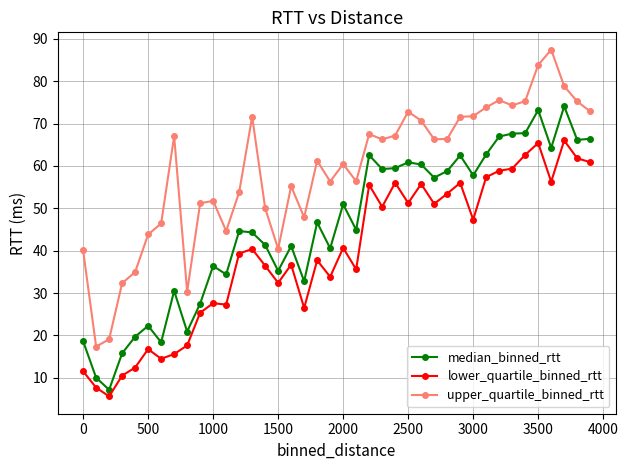

True or false: upper_quartile_binned_rtt and lower_quartile_binned_rtt cross at least once.

False